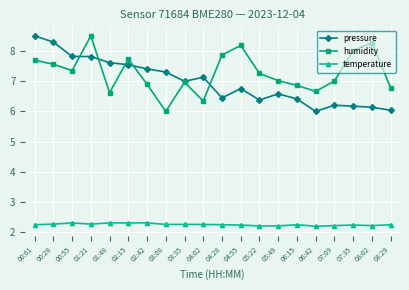

What is the label of the 15th point from the right?

02:15